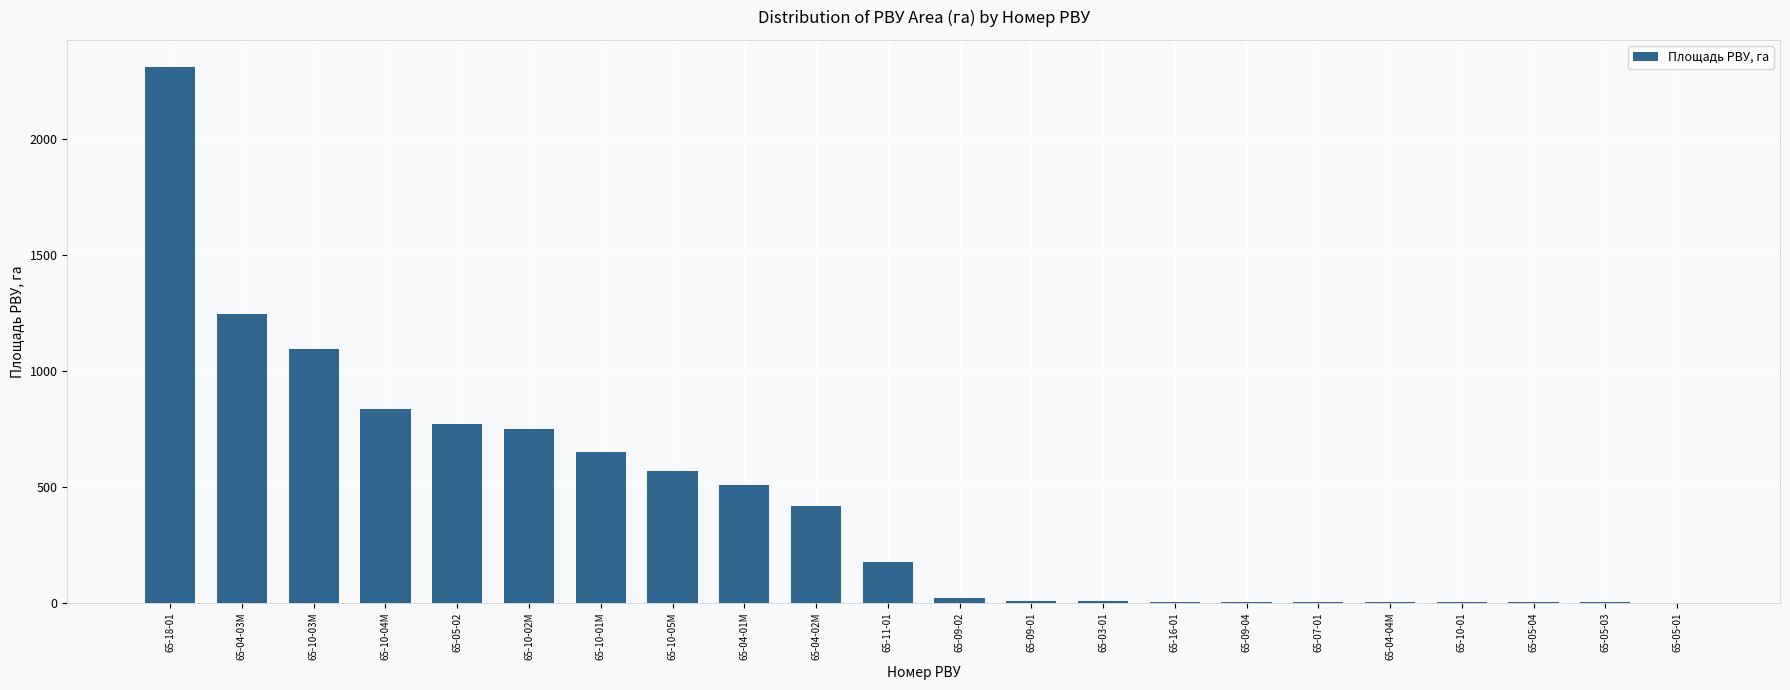

True or false: the data shows 277.2 at 65-11-01.

False